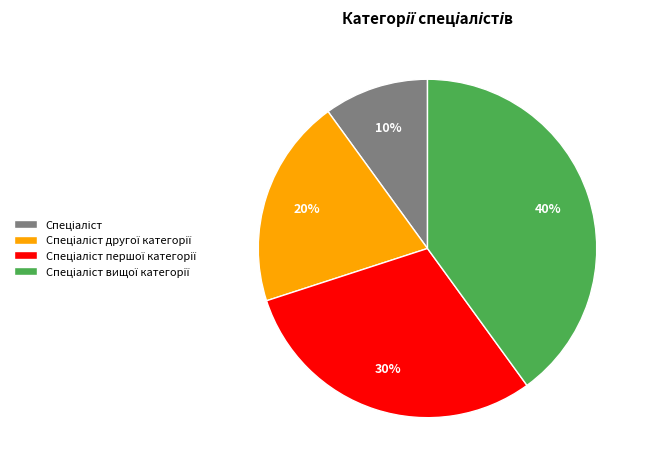

Is there any slice that represents more than half of the pie?

No